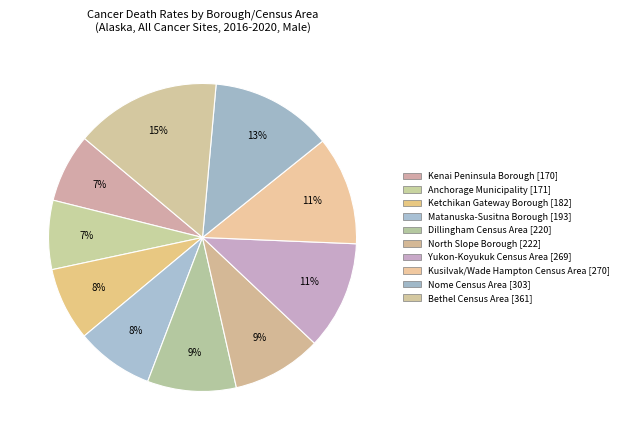

How many slices are in this pie chart?

10